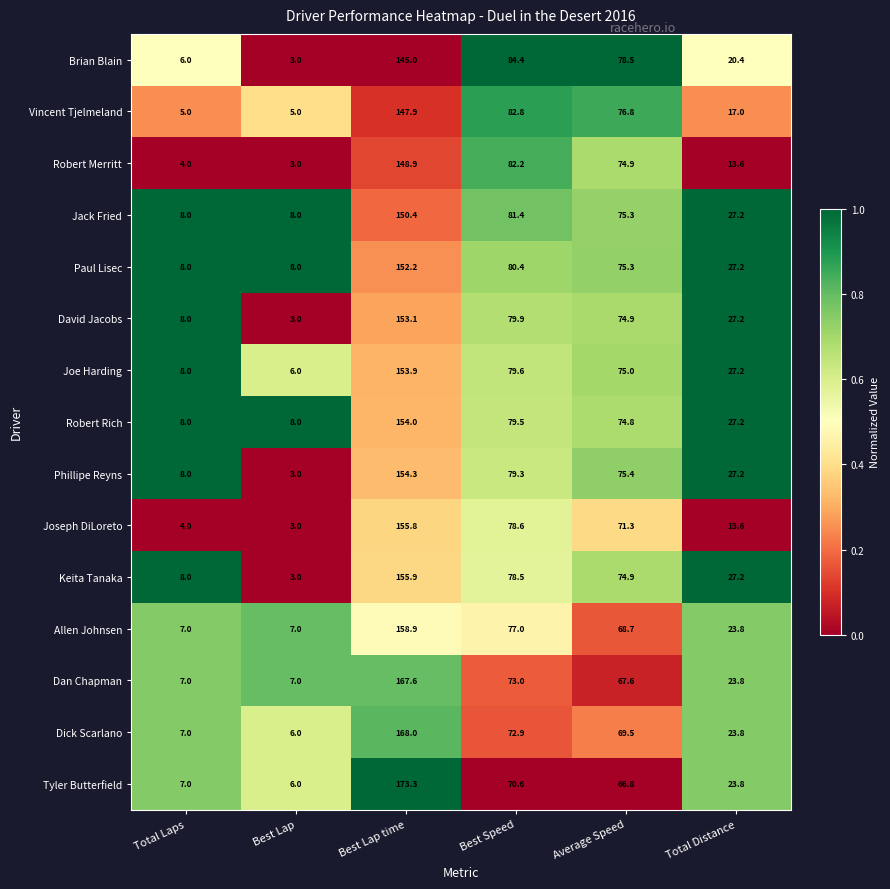

How many distinct data groups are displayed?

15